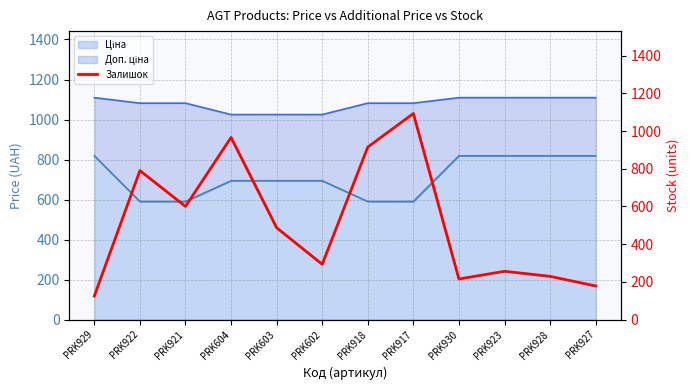

Reading left to right, extract all data points from this chart.

125	790	600	966	487	293	915	1093	215	256	229	178